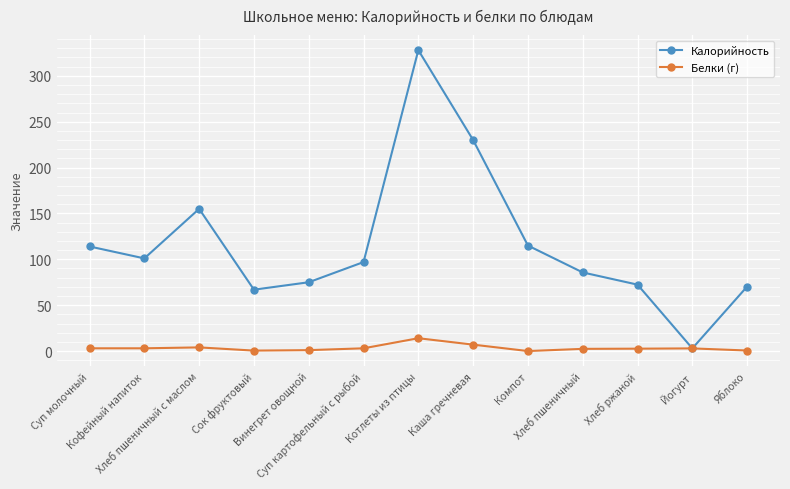

Count the number of categories in the chart.

13